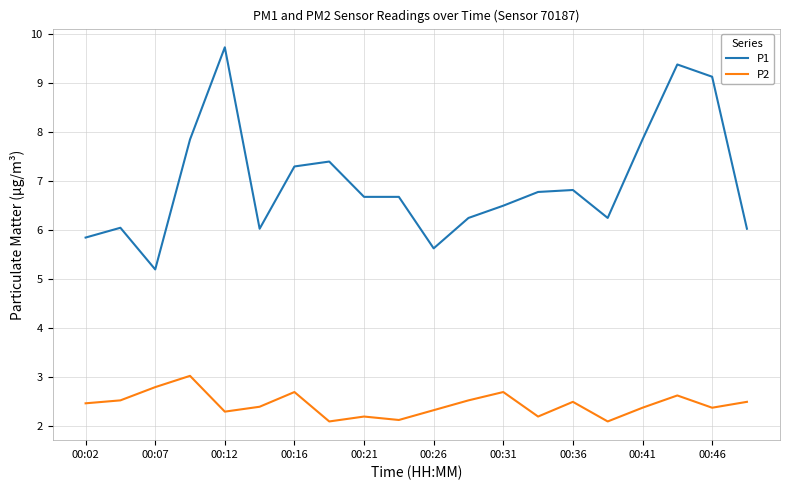

List the series in order of their overall mean, lowest first.

P2, P1